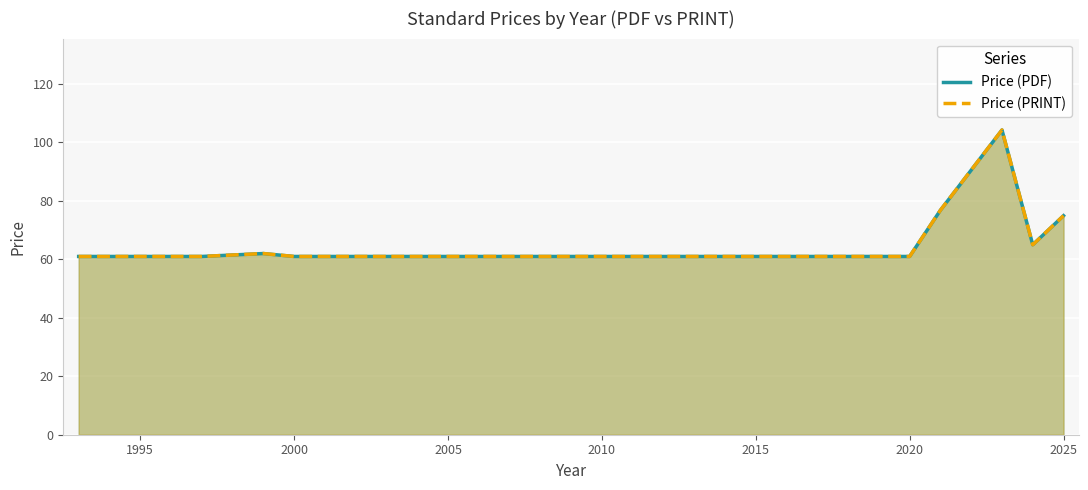

What is the smallest value displayed?

61.0